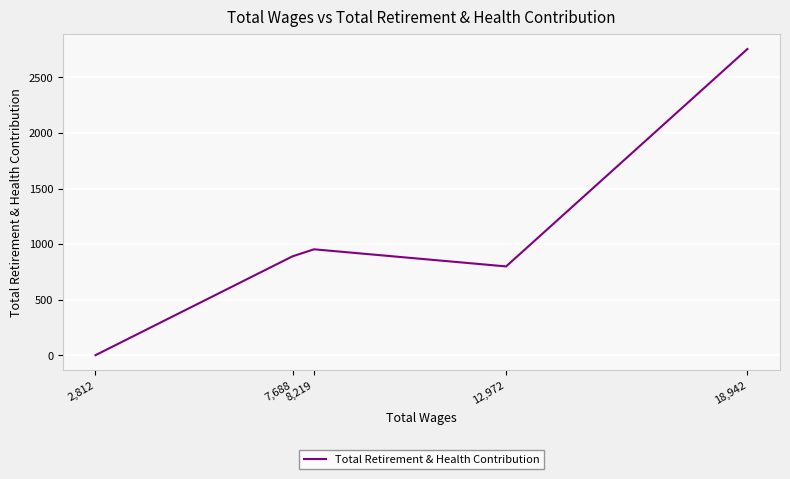

At which category does the chart reach its minimum across all series?

2,812